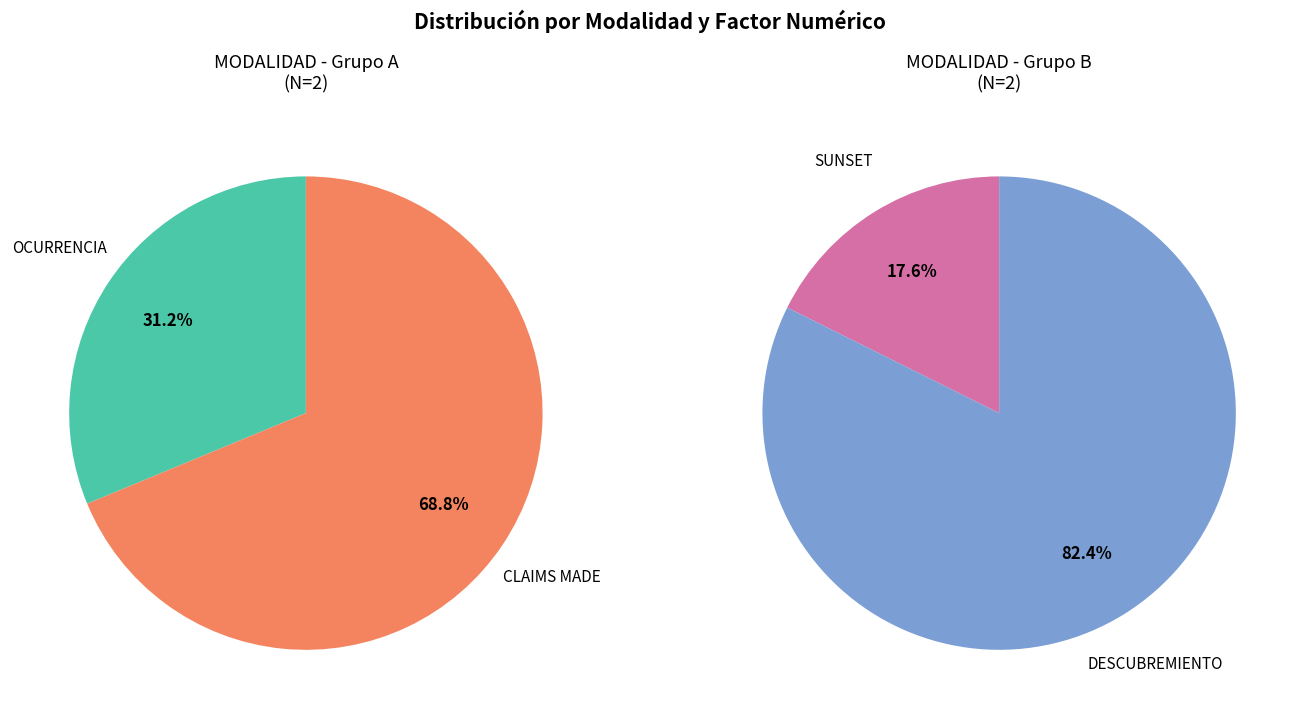

Which category has the smallest portion of the pie?

SUNSET